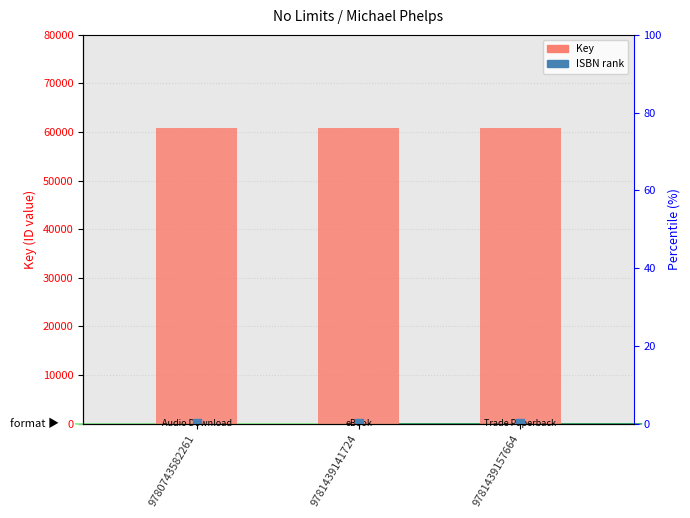

What are all the series names shown in the legend?

Key, ISBN rank